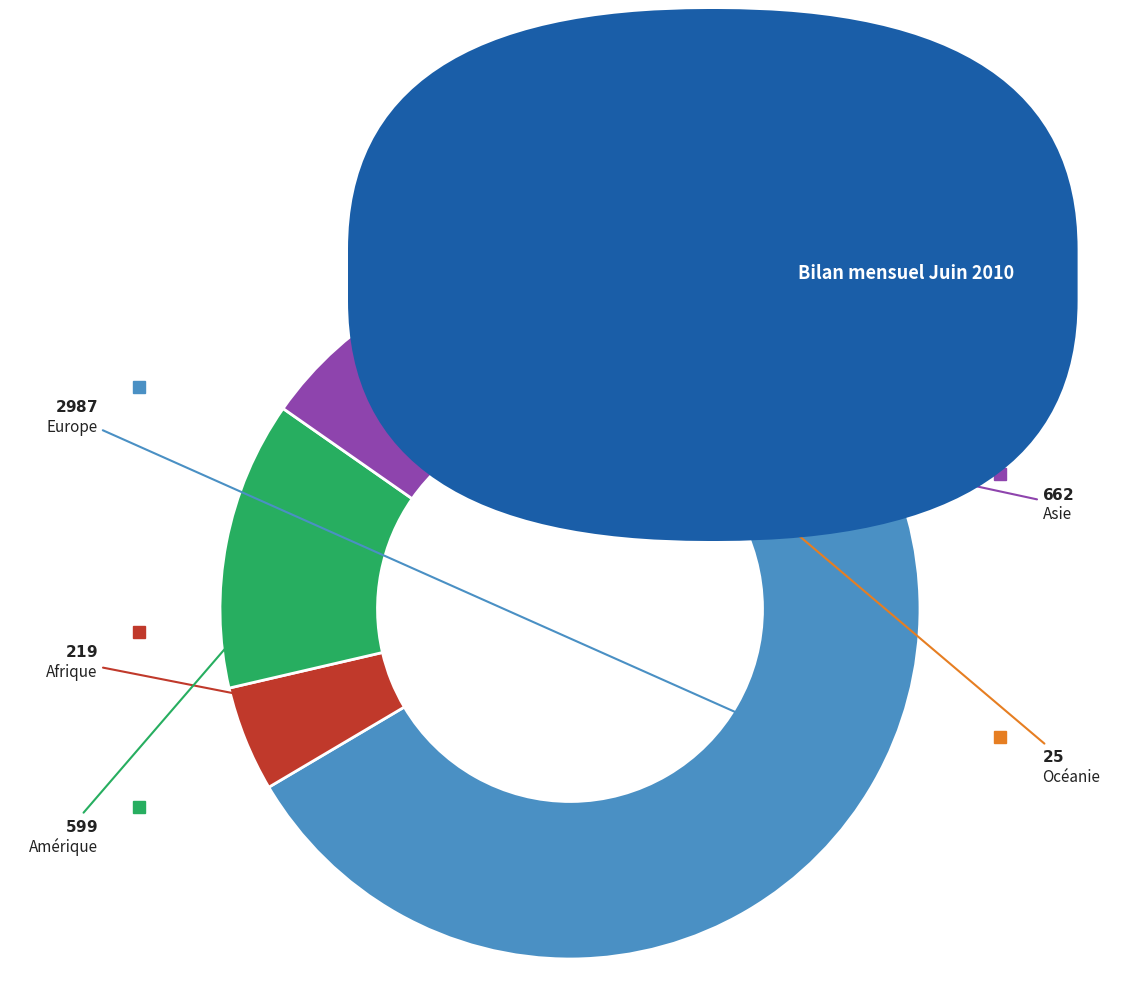

Does any single category account for the majority?

Yes